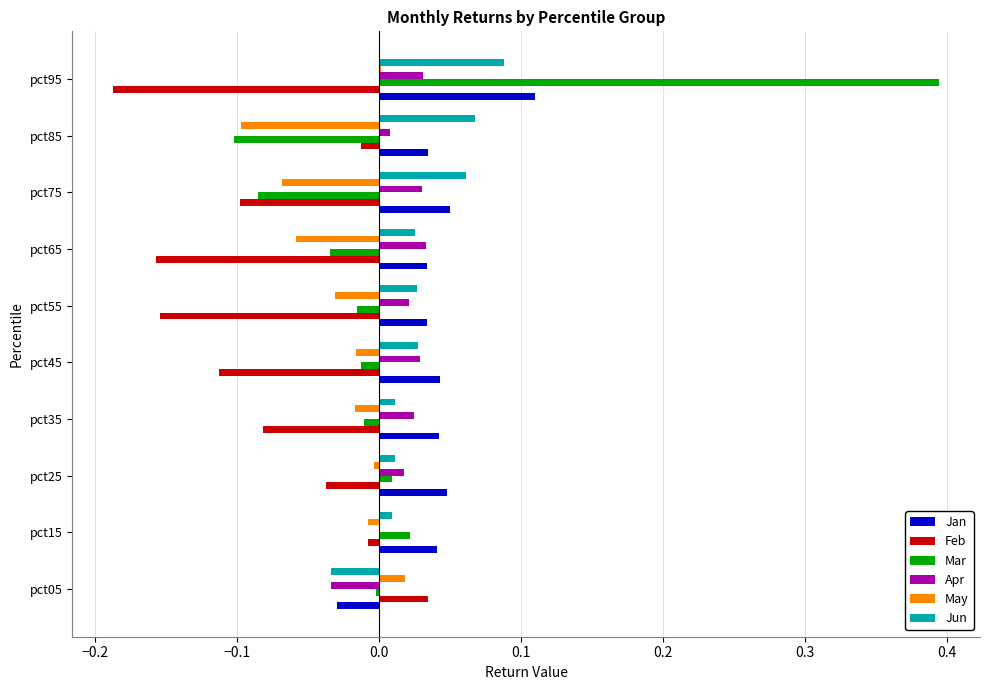

Which series changed the most between pct15 and pct85?

Mar